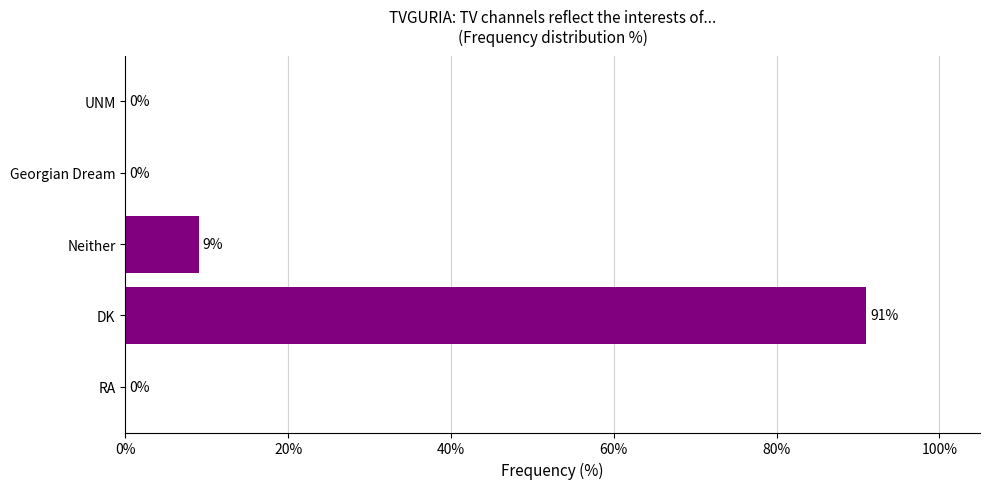

Reading top to bottom, what are all the values shown in this chart?

UNM=0	Georgian Dream=0	Neither=9	DK=91	RA=0